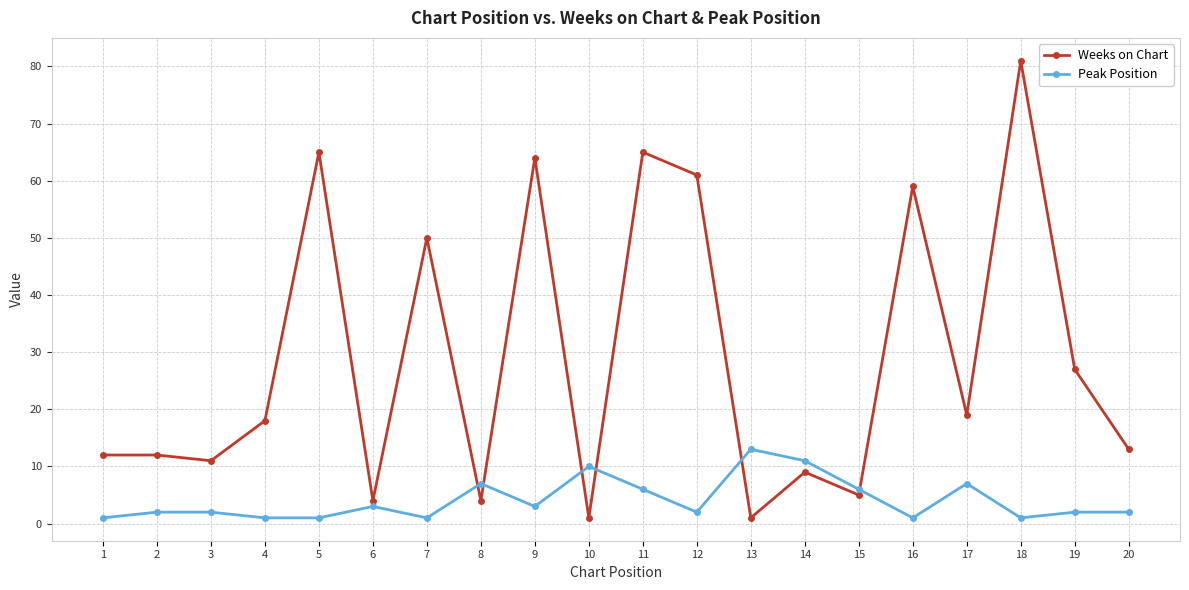

What are all the series names shown in the legend?

Weeks on Chart, Peak Position